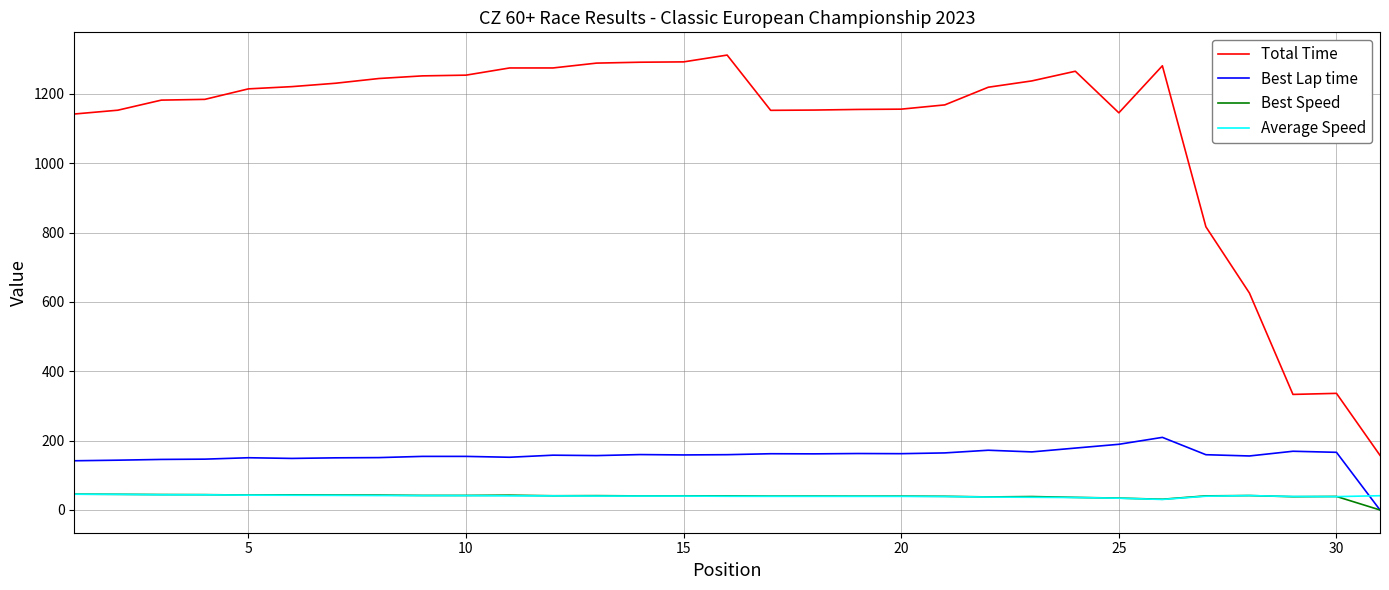

True or false: Total Time and Best Speed cross at least once.

False